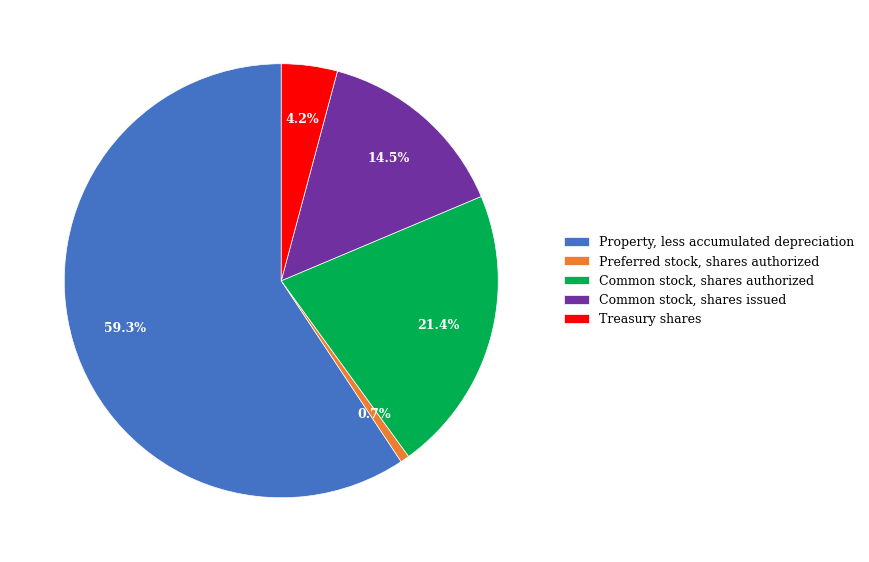

Is there a majority slice in this chart?

Yes